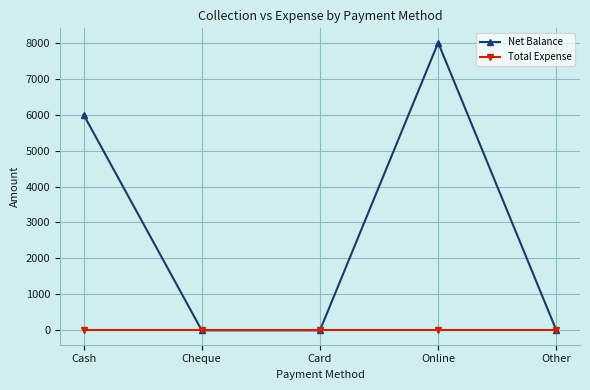

Rank the series by their maximum value, from lowest to highest.

Total Expense, Net Balance